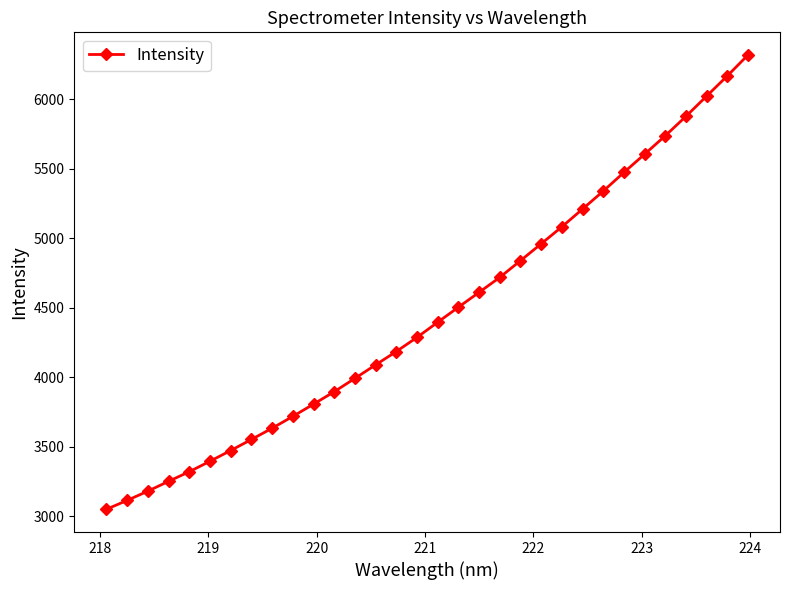

True or false: the data has more than 2 interior local peaks.

False